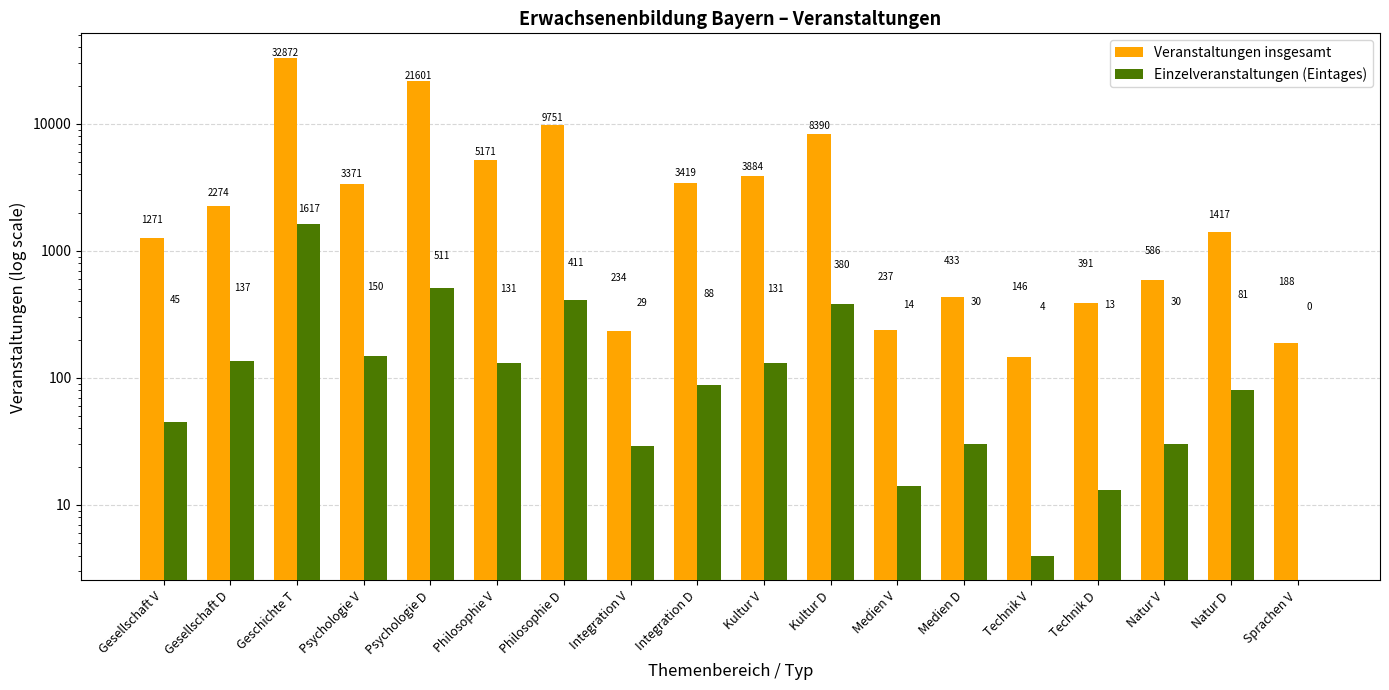

Reading right to left, extract all data points from this chart.

Veranstaltungen insgesamt: Sprachen V=188	Natur D=1417	Natur V=586	Technik D=391	Technik V=146	Medien D=433	Medien V=237	Kultur D=8390	Kultur V=3884	Integration D=3419	Integration V=234	Philosophie D=9751	Philosophie V=5171	Psychologie D=21601	Psychologie V=3371	Geschichte T=32872	Gesellschaft D=2274	Gesellschaft V=1271
Einzelveranstaltungen (Eintages): Sprachen V=0	Natur D=81	Natur V=30	Technik D=13	Technik V=4	Medien D=30	Medien V=14	Kultur D=380	Kultur V=131	Integration D=88	Integration V=29	Philosophie D=411	Philosophie V=131	Psychologie D=511	Psychologie V=150	Geschichte T=1617	Gesellschaft D=137	Gesellschaft V=45